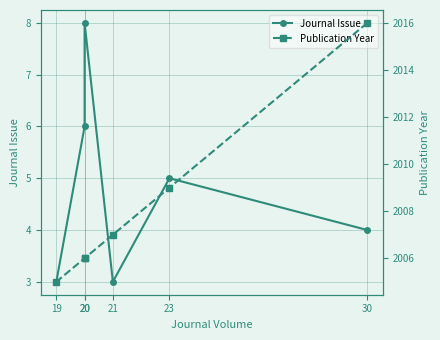

What is the highest value of the Publication Year series?

2016